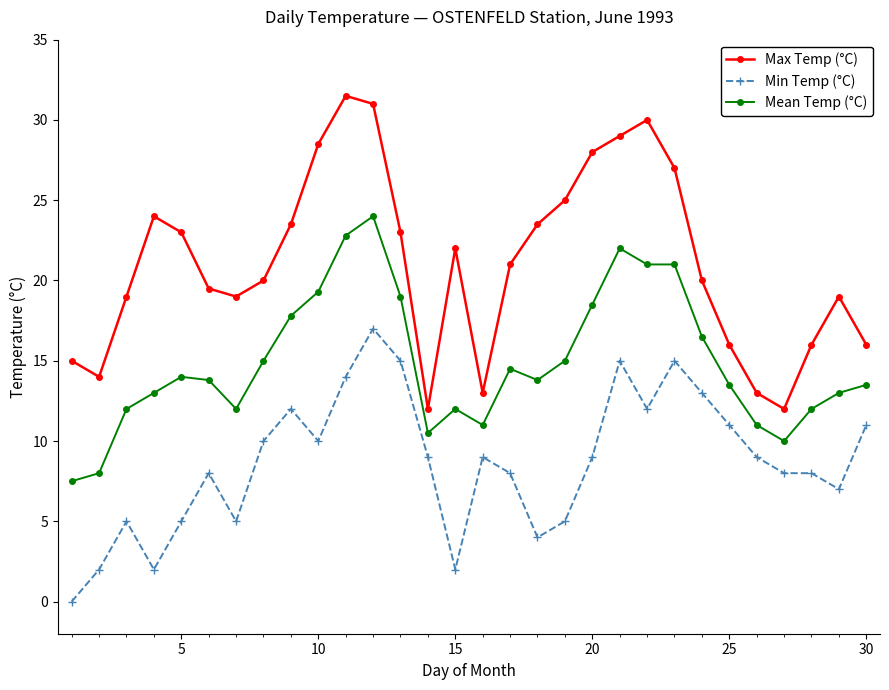

Which series has the largest total across all categories?

Max Temp (°C)